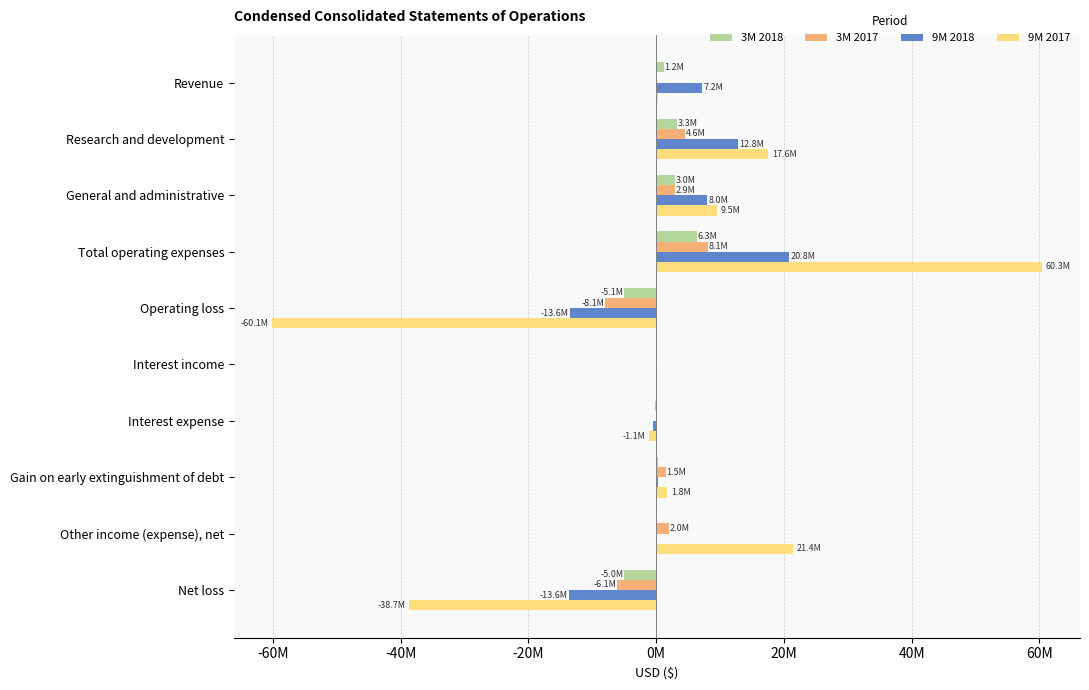

What are all the series names shown in the legend?

3M 2018, 3M 2017, 9M 2018, 9M 2017